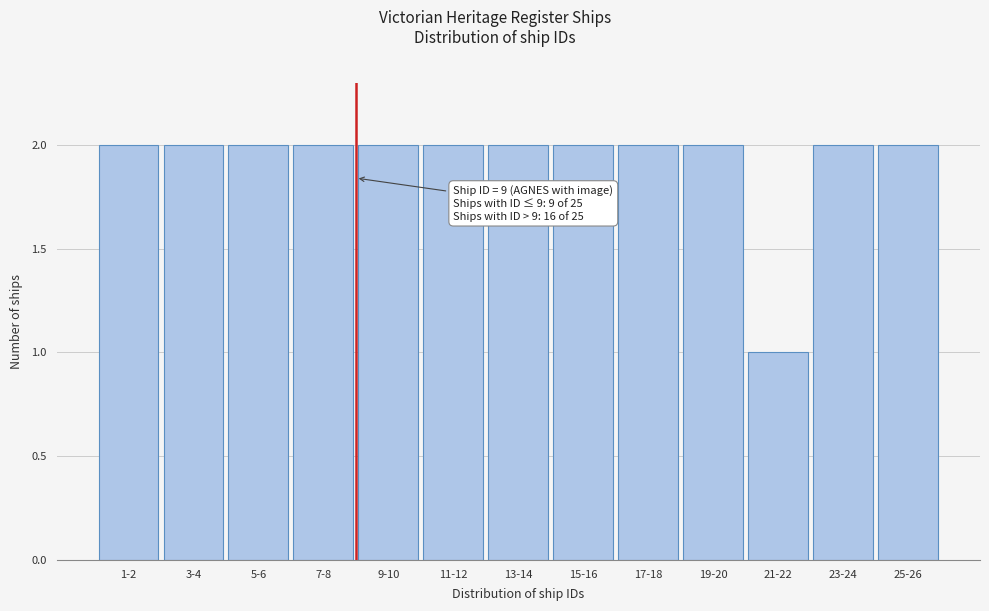

Reading right to left, extract all data points from this chart.

25-26=2	23-24=2	21-22=1	19-20=2	17-18=2	15-16=2	13-14=2	11-12=2	9-10=2	7-8=2	5-6=2	3-4=2	1-2=2